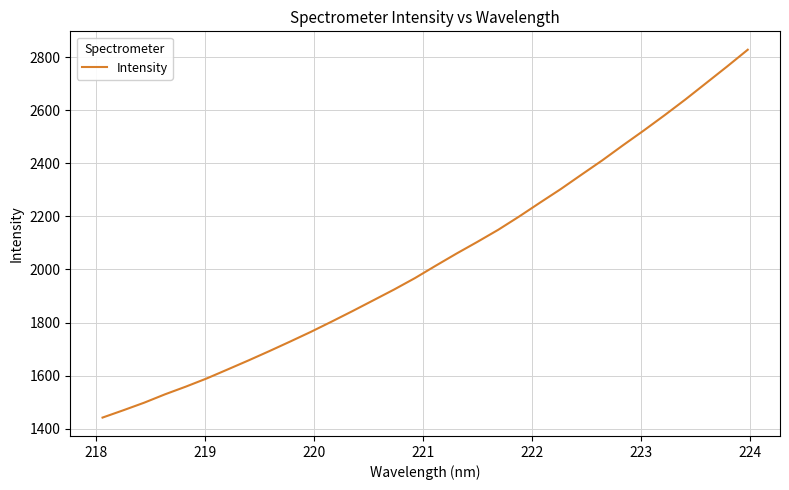

How many lines are shown in the chart?

1